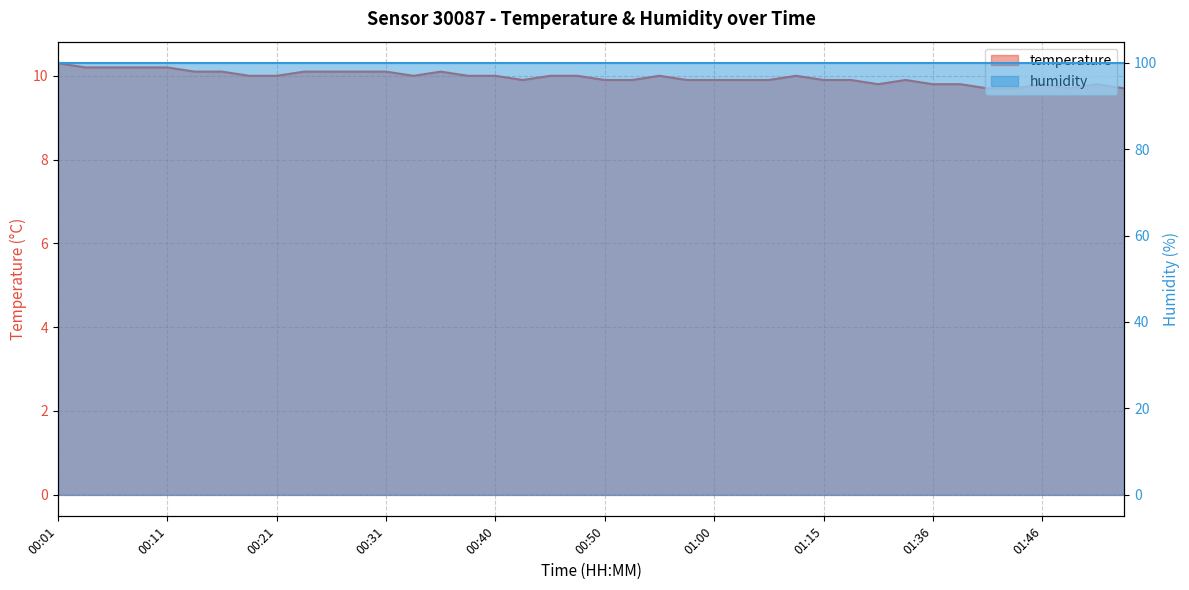

What position from the left is 01:46?

37